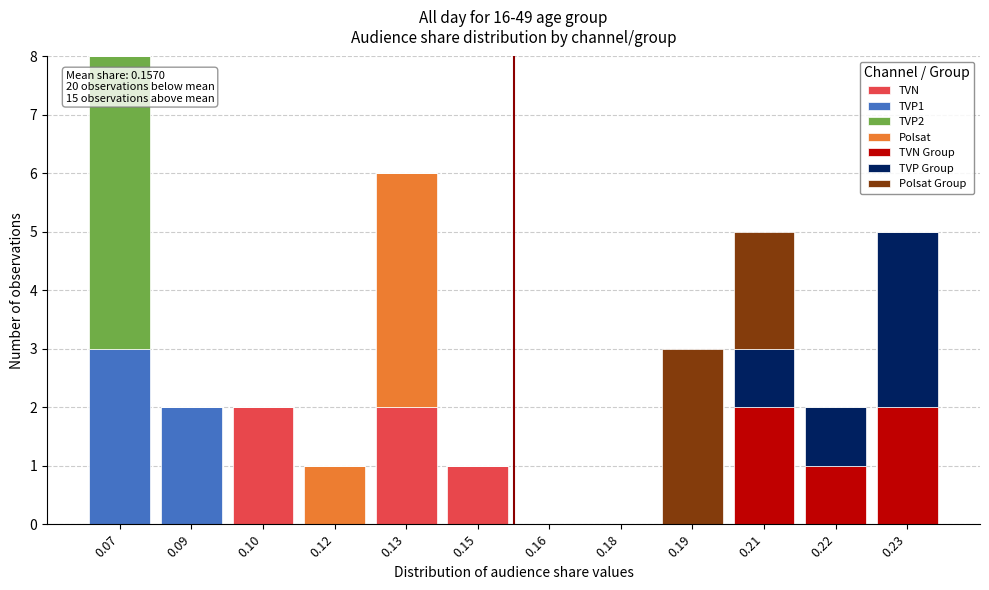

At which category is the sum across all series the highest?

0.07